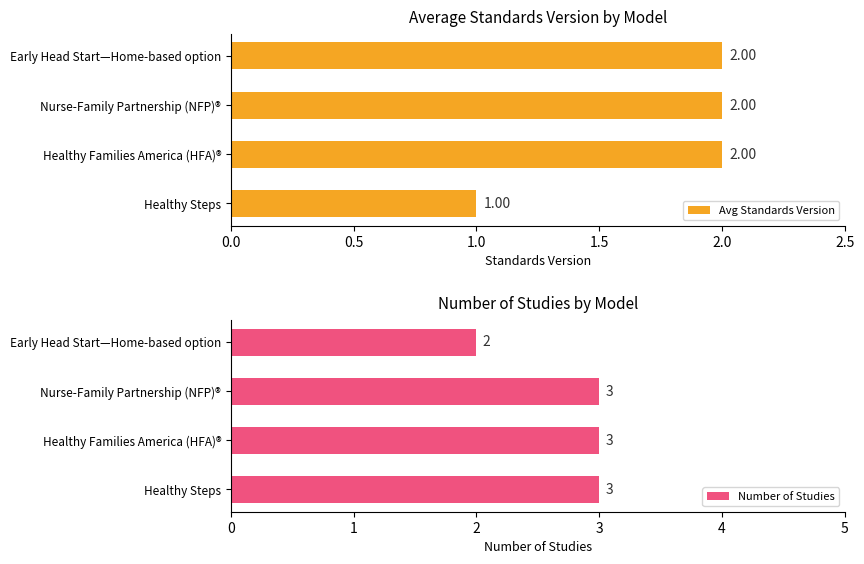

What is the maximum value shown in the chart?

3